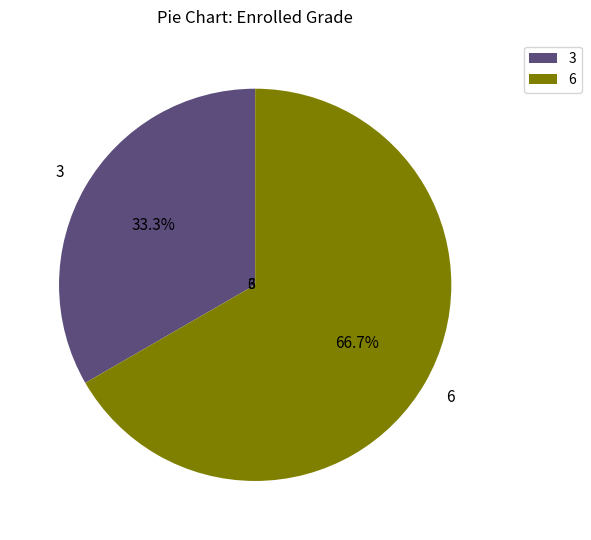

Do 222222222 and 111111111 together represent more than half of the pie?

Yes